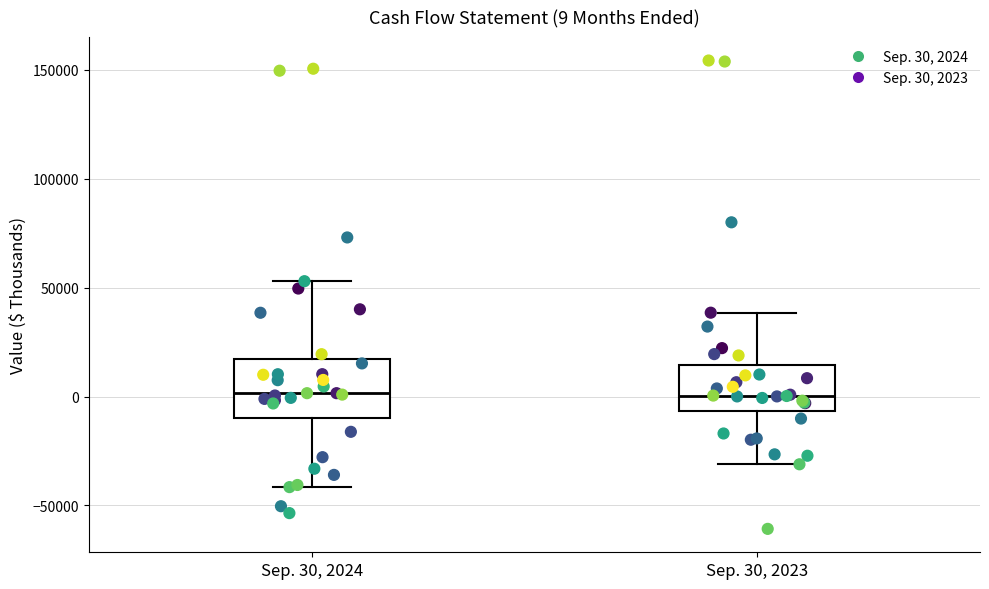

Comparing the boxes themselves (not the whiskers), which one is the tallest?

Sep. 30, 2024